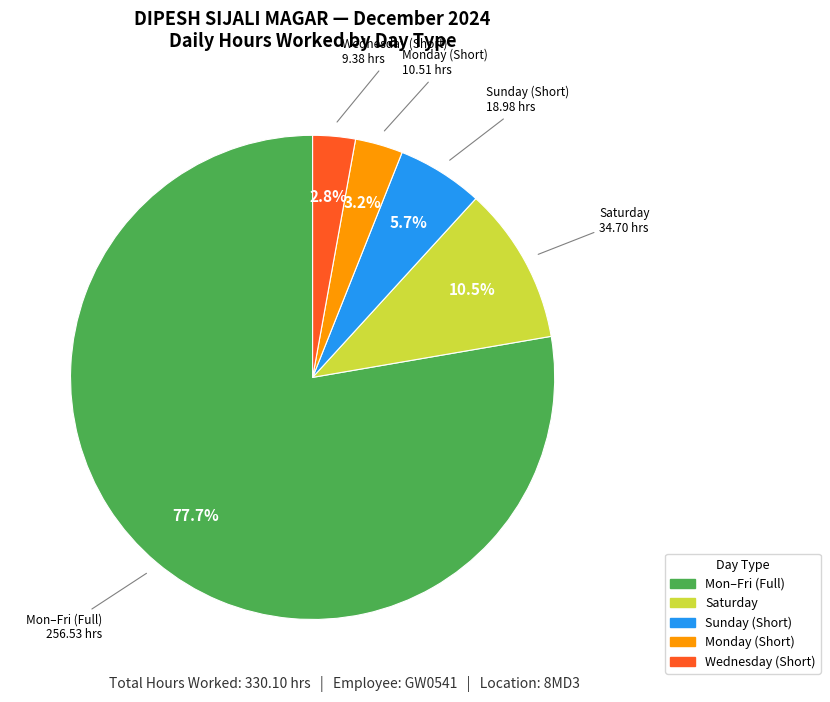

How many segments does this pie chart have?

5